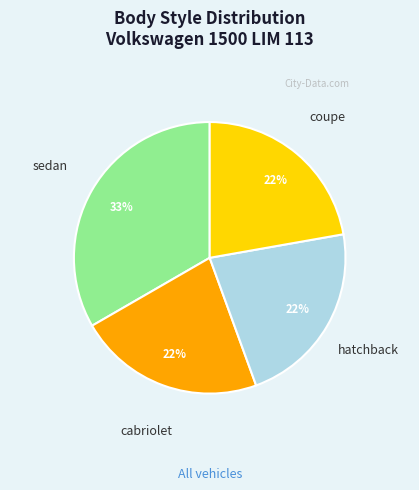

Does any single category account for the majority?

No